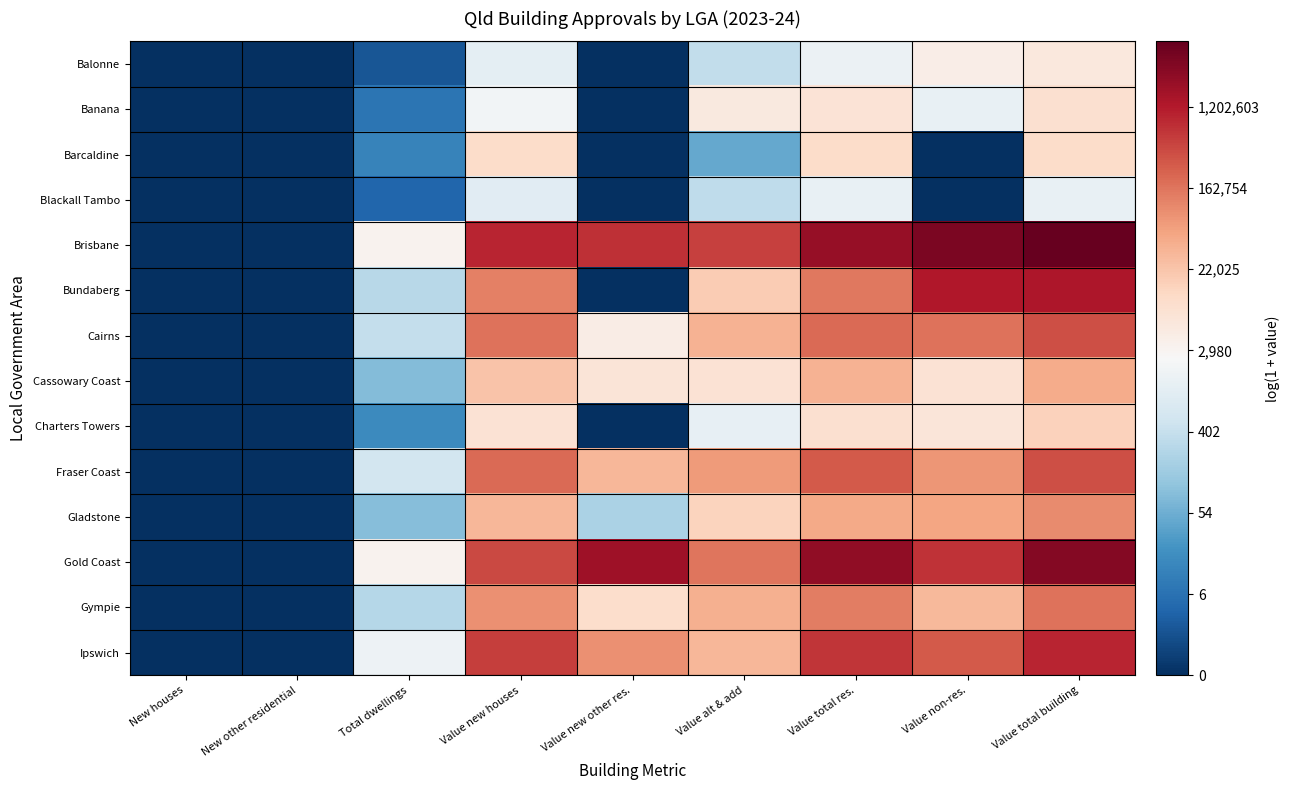

List the series in order of their peak value, lowest first.

Blackall Tambo, Balonne, Banana, Barcaldine, Charters Towers, Cassowary Coast, Gladstone, Gympie, Fraser Coast, Cairns, Ipswich, Bundaberg, Gold Coast, Brisbane